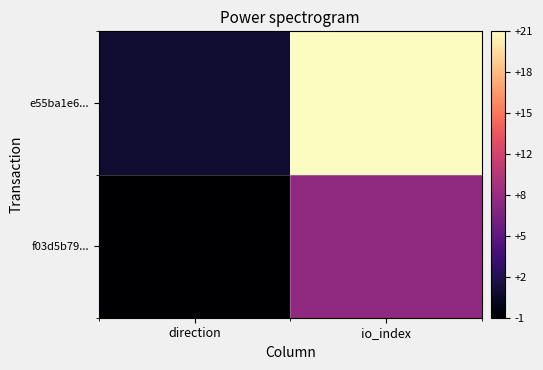

Rank the series at io_index from highest to lowest value.

e55ba1e6..., f03d5b79...